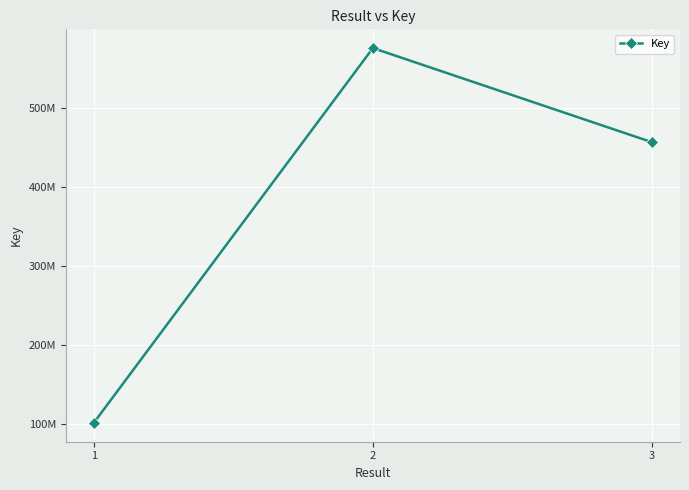

Does the chart have visible grid lines?

Yes